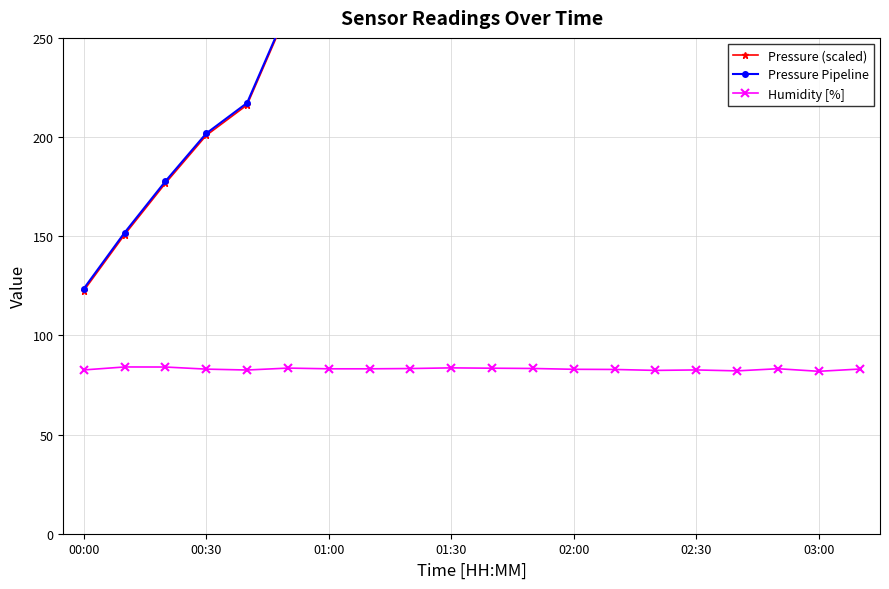

At how many categories does at least one series exceed 255?

15